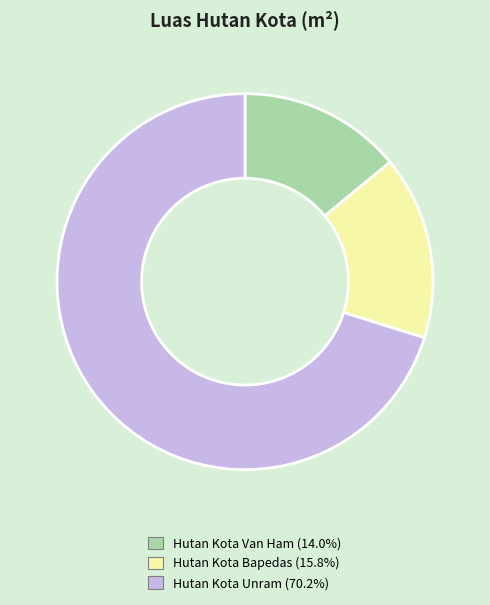

Do Hutan Kota Unram and Hutan Kota Bapedas together represent more than half of the pie?

Yes